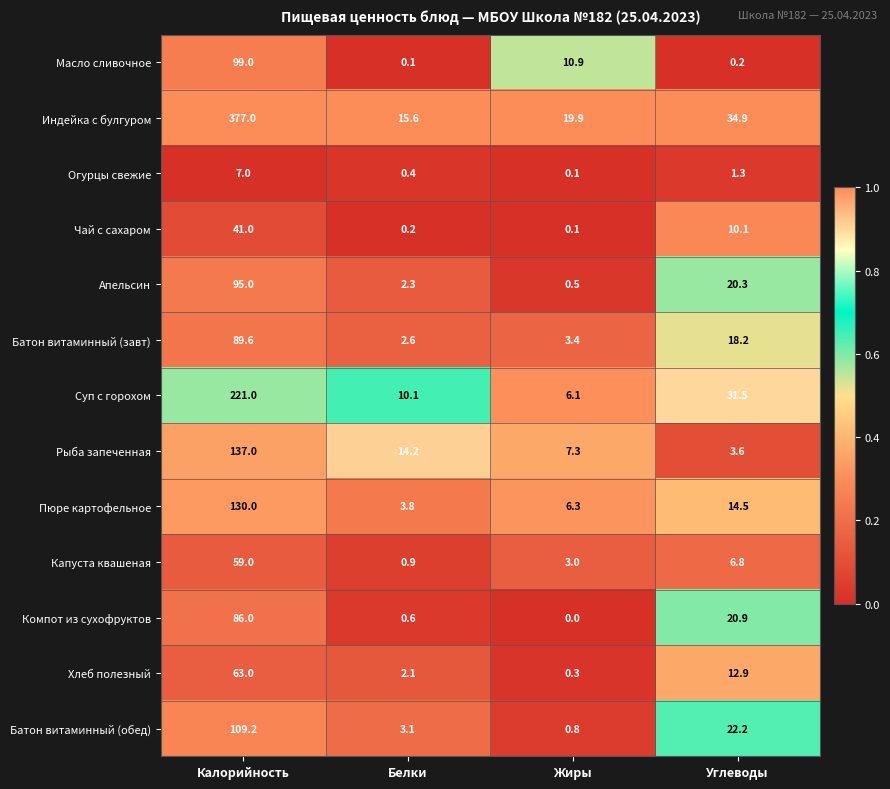

The value of Хлеб полезный at Углеводы is 12.9. True or false?

True